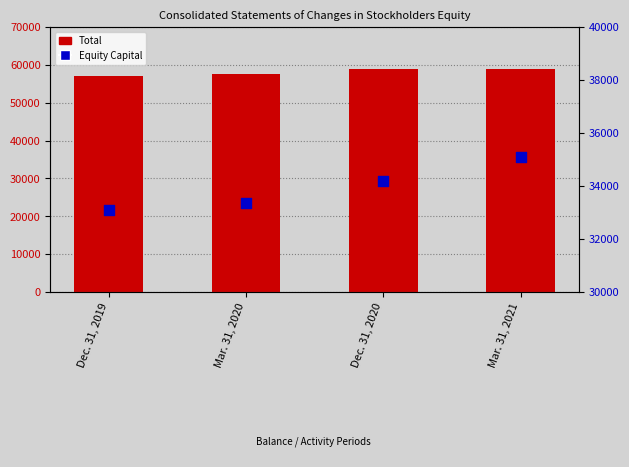

At which category is the sum across all series the highest?

Mar. 31, 2021